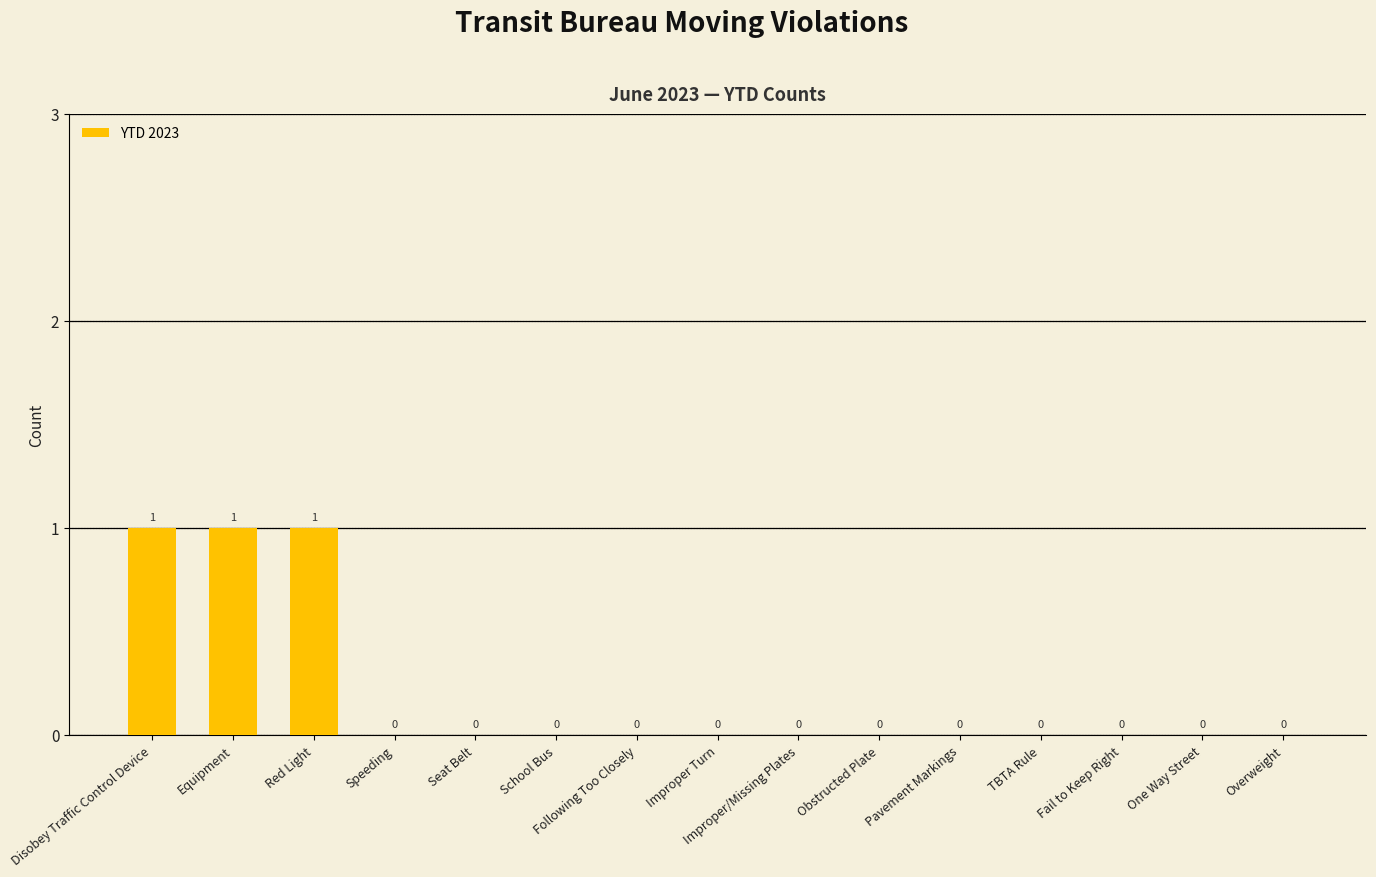

Reading left to right, extract all data points from this chart.

1	1	1	0	0	0	0	0	0	0	0	0	0	0	0